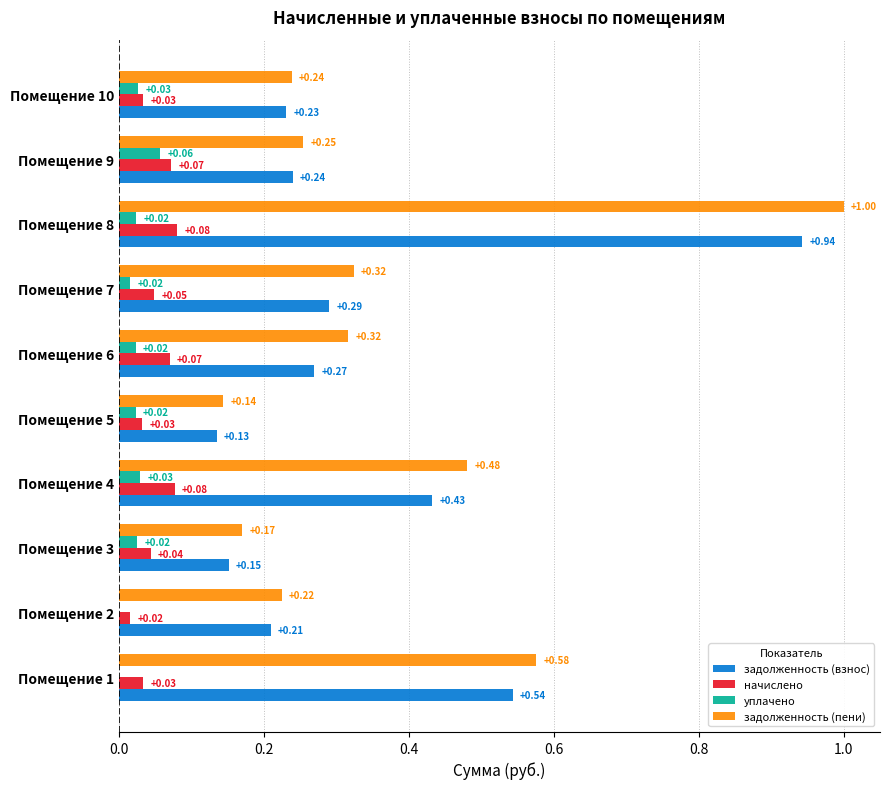

Between Помещение 3 and Помещение 6, which series saw the biggest shift?

задолженность (пени)